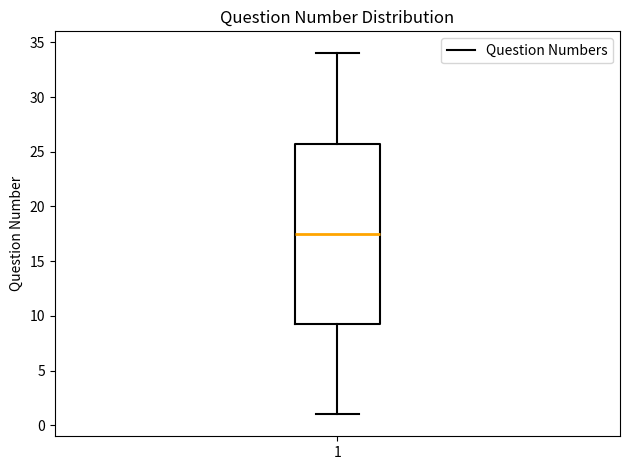

Read this box plot against the y-axis: the position of the median line, the range covered by the box, and the ends of both whiskers. The values are not printed on the chart, so give them approximately, as read against the axis.

median 17.5, box 9.5 to 26.0, whiskers 1.0 to 34.0